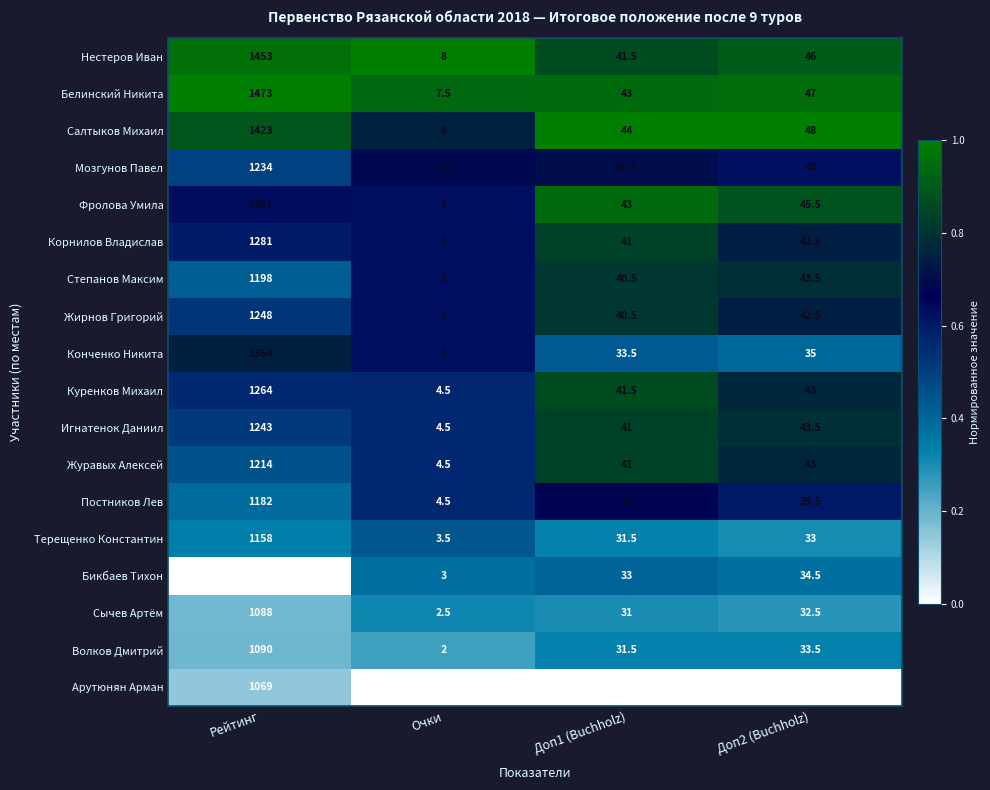

Which series has the widest spread of values?

Белинский Никита